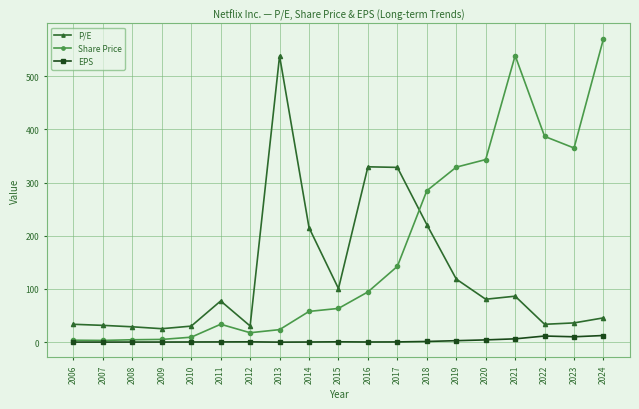

Which series has the largest total across all categories?

Share Price